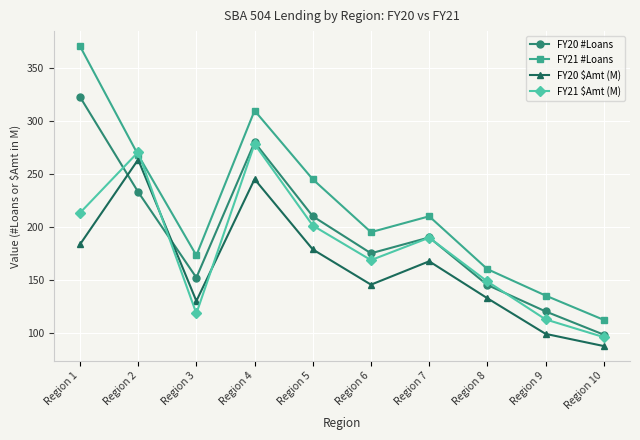

At which category is the sum across all series the highest?

Region 4